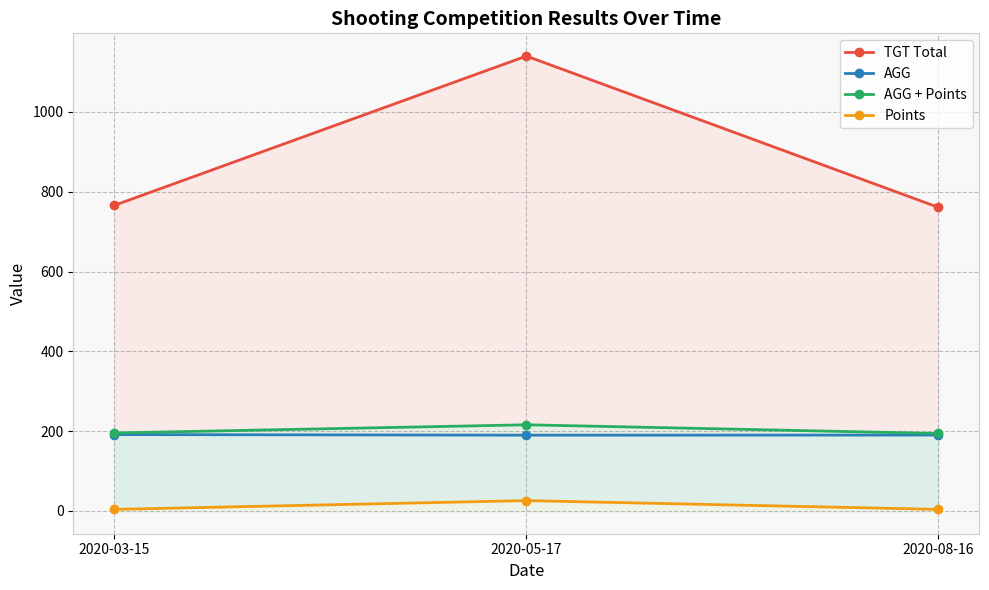

Reading right to left, what are all the values shown in this chart?

TGT Total: 2020-08-16=761.0	2020-05-17=1140.0	2020-03-15=766.0
AGG: 2020-08-16=190.2	2020-05-17=190.0	2020-03-15=191.5
AGG + Points: 2020-08-16=194.2	2020-05-17=216.0	2020-03-15=195.5
Points: 2020-08-16=4.0	2020-05-17=26.0	2020-03-15=4.0